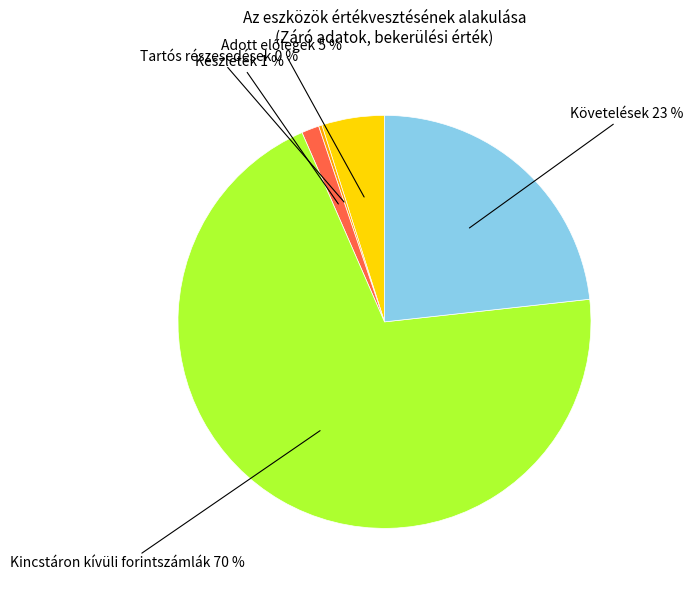

To the nearest percent, what is the average slice percentage?

20%